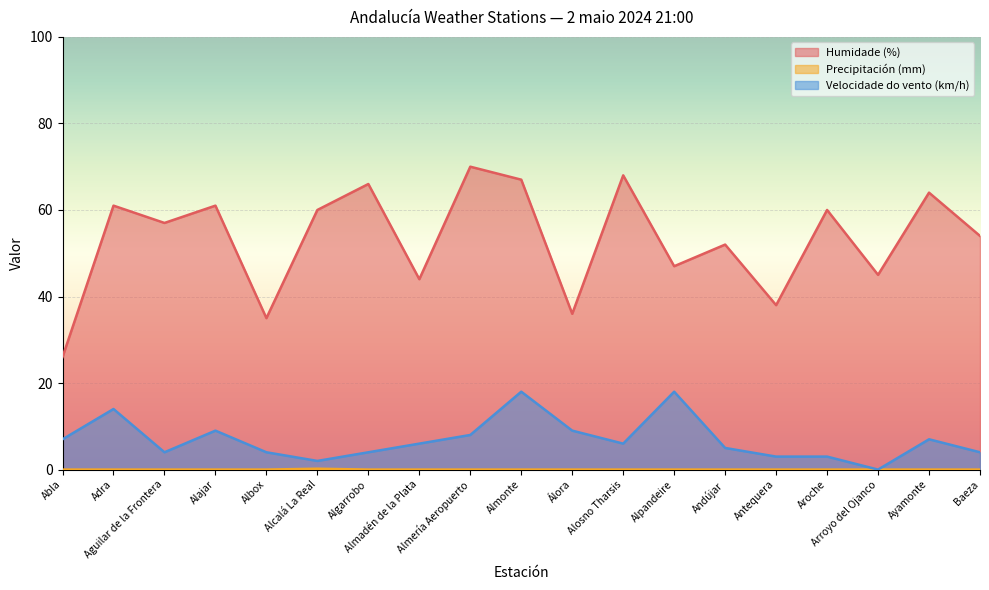

What is the difference between the Humidade (%) values at Almadén de la Plata and Alosno Tharsis?

24.0